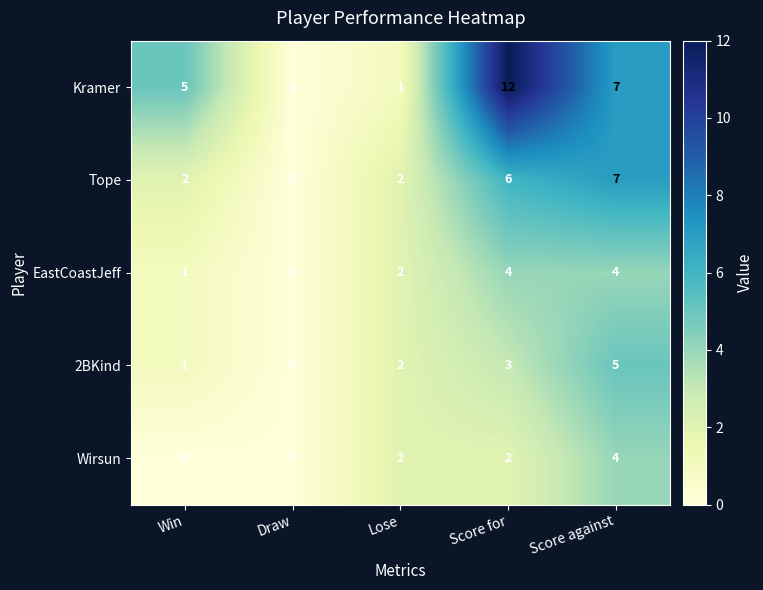

What is the total value across all series at Win?

9